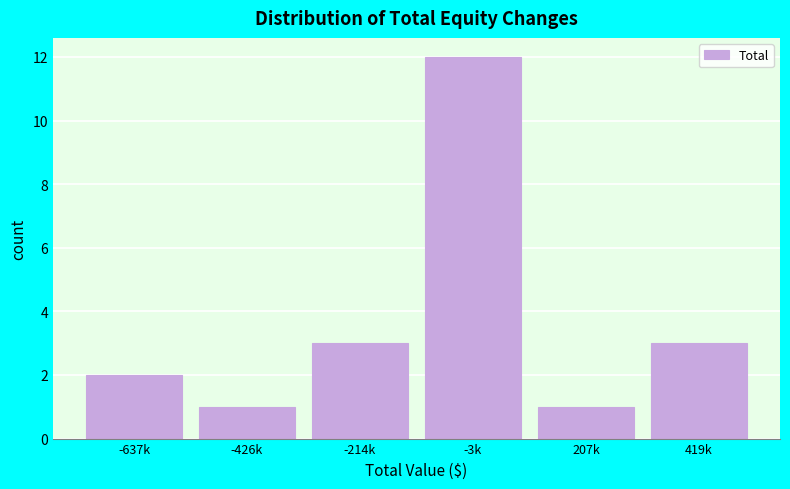

Reading left to right, extract all data points from this chart.

2	1	3	12	1	3